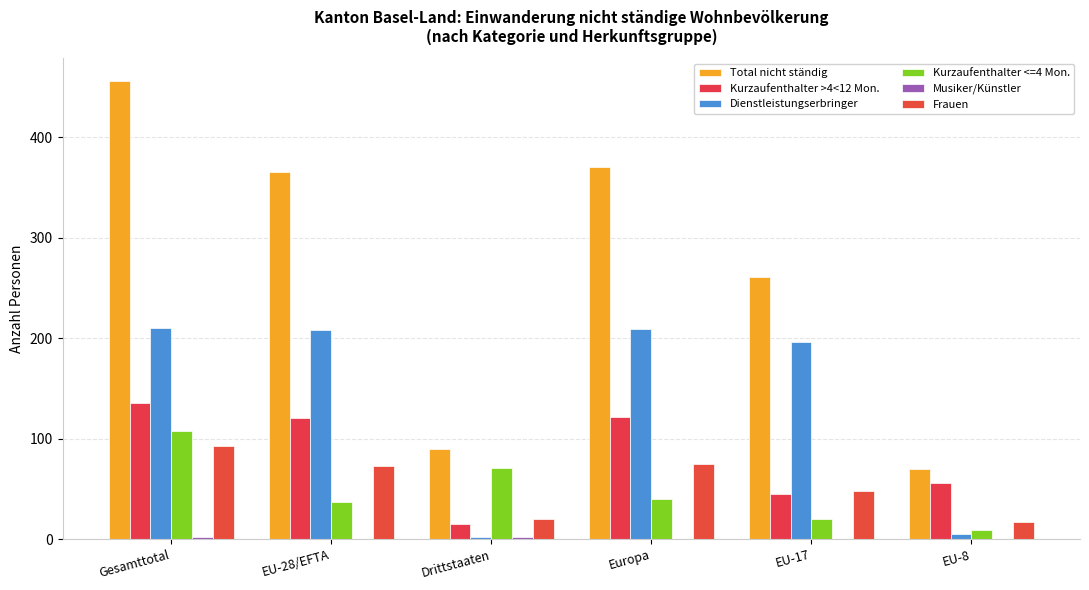

How many distinct data groups are displayed?

6